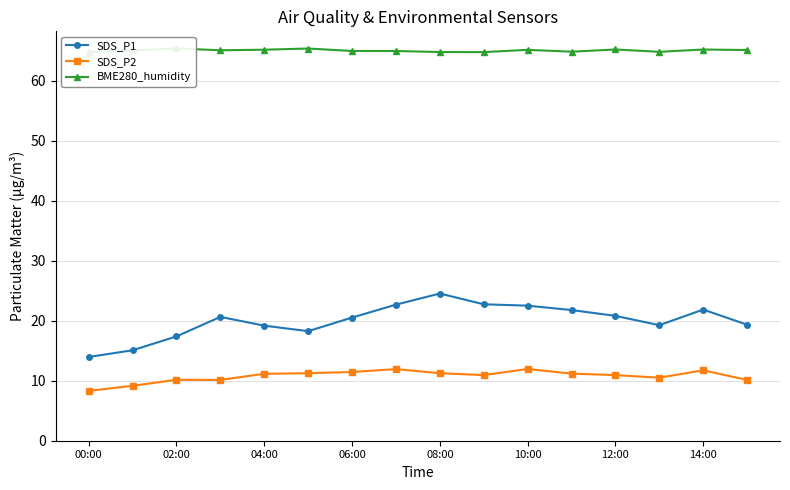

What is the difference between the maximum and second lowest values in the SDS_P2 series?

2.8